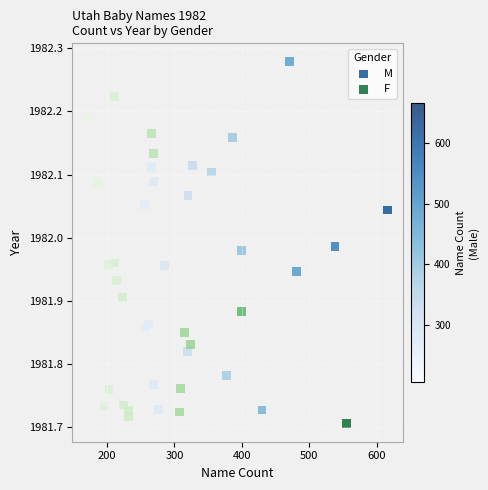

Which series has the largest Y range (max minus min)?

F